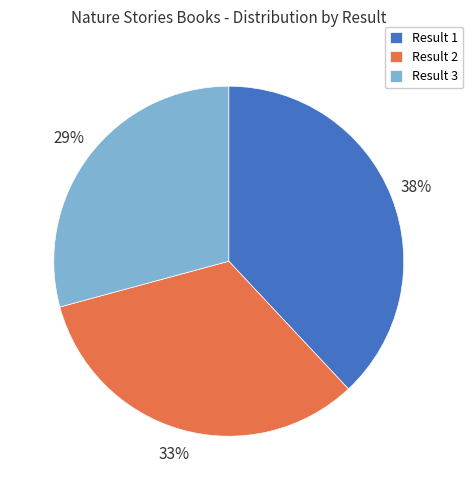

Rank the categories by value from lowest to highest.

Result 3, Result 2, Result 1